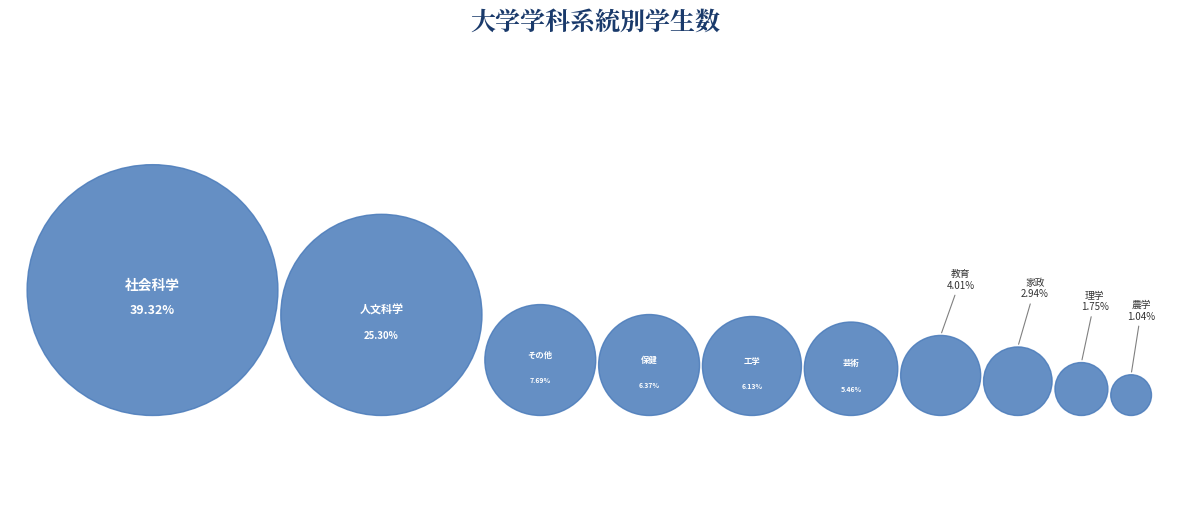

Which slice is the smallest?

農学